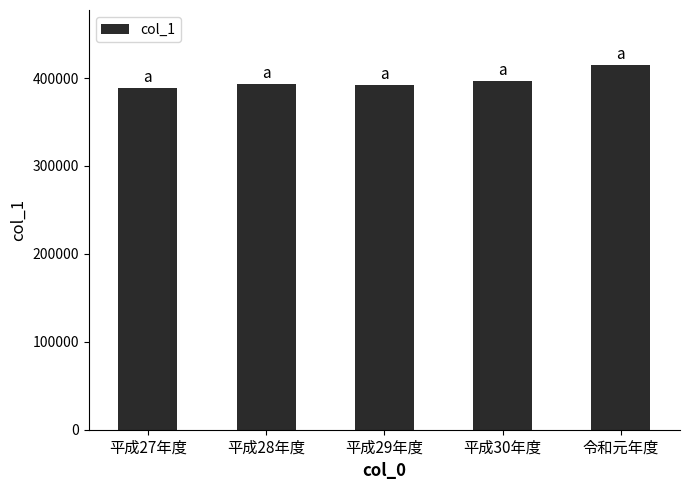

At which label is the value closest to 401856?

平成30年度